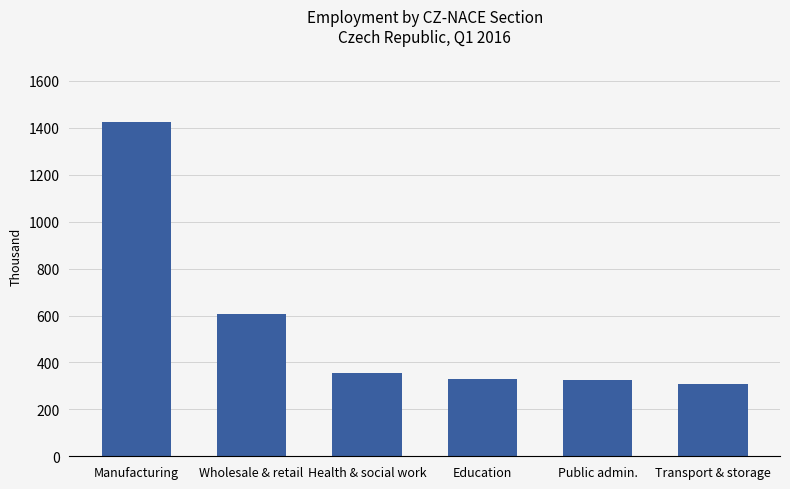

What is the difference between the maximum and second lowest values?

1096.8